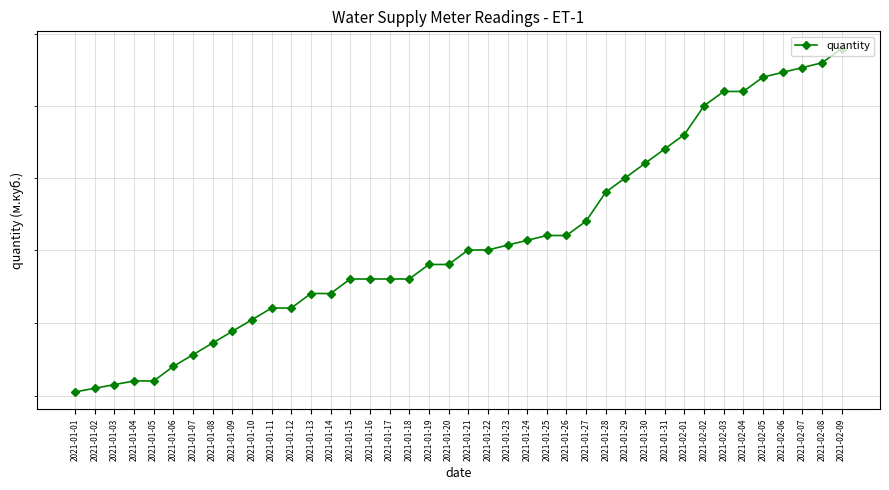

What is the sum of the values at 2021-02-04 and 2021-01-17?

2059.0